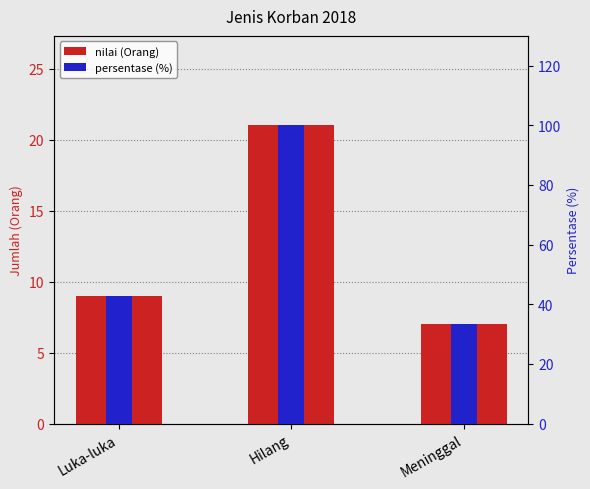

Between Meninggal and Luka-luka, which is larger?

Luka-luka